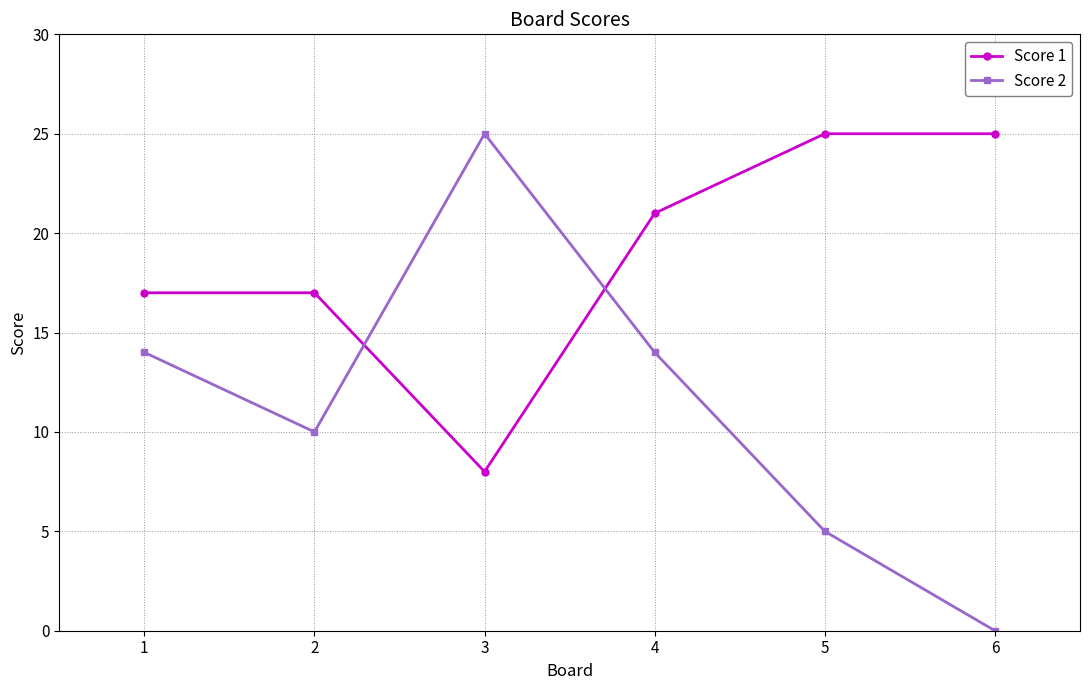

Rank the series by their average value, from highest to lowest.

Score 1, Score 2